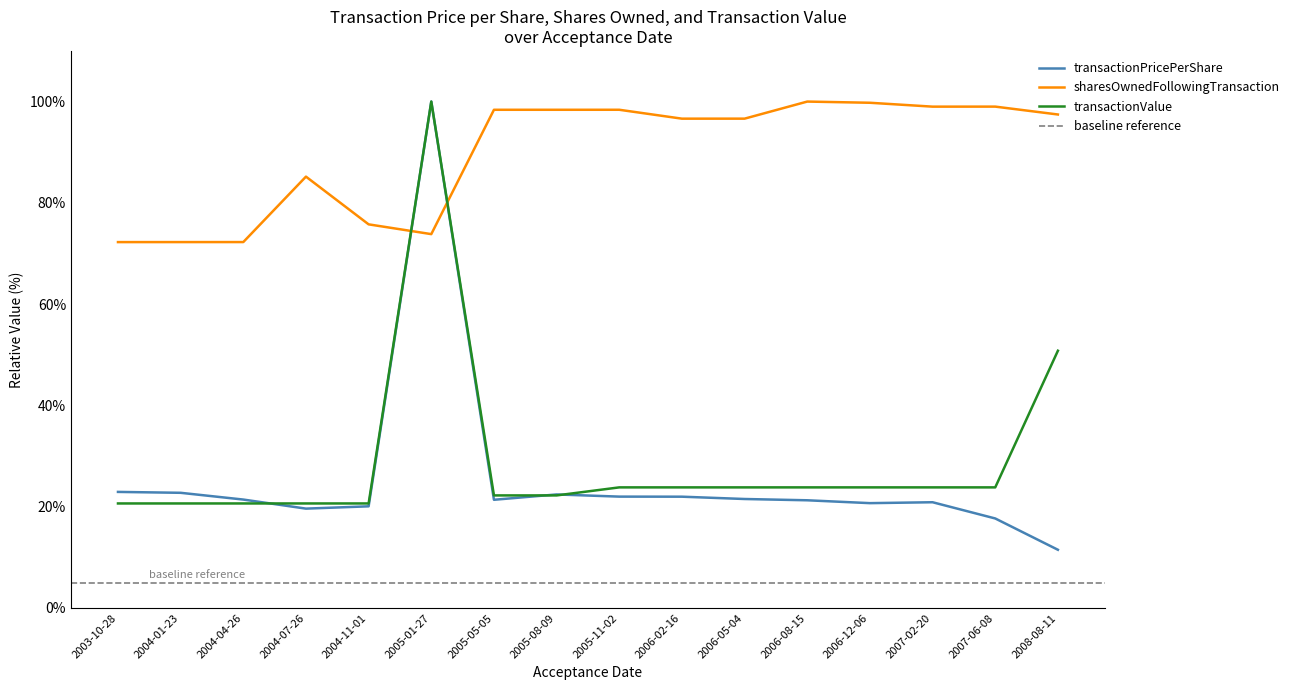

At which category does the chart reach its minimum across all series?

2008-08-11